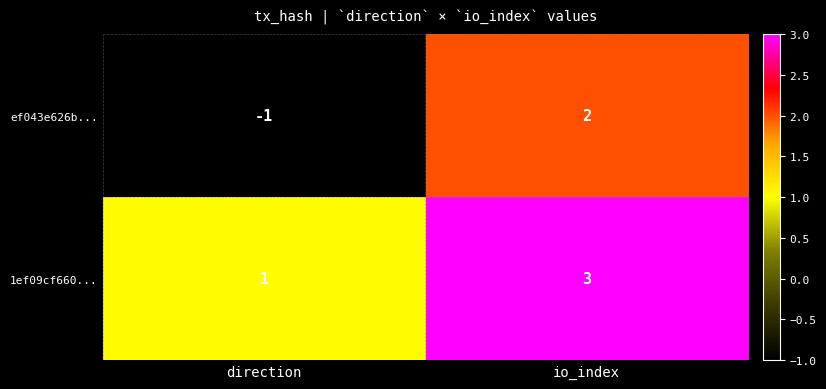

At direction, list the series in order from largest to smallest.

1ef09cf660..., ef043e626b...